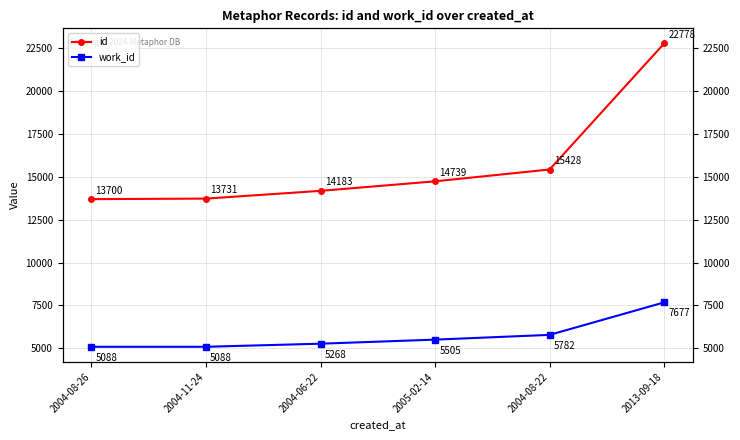

The value of id at 2004-11-24 is 13731. True or false?

True